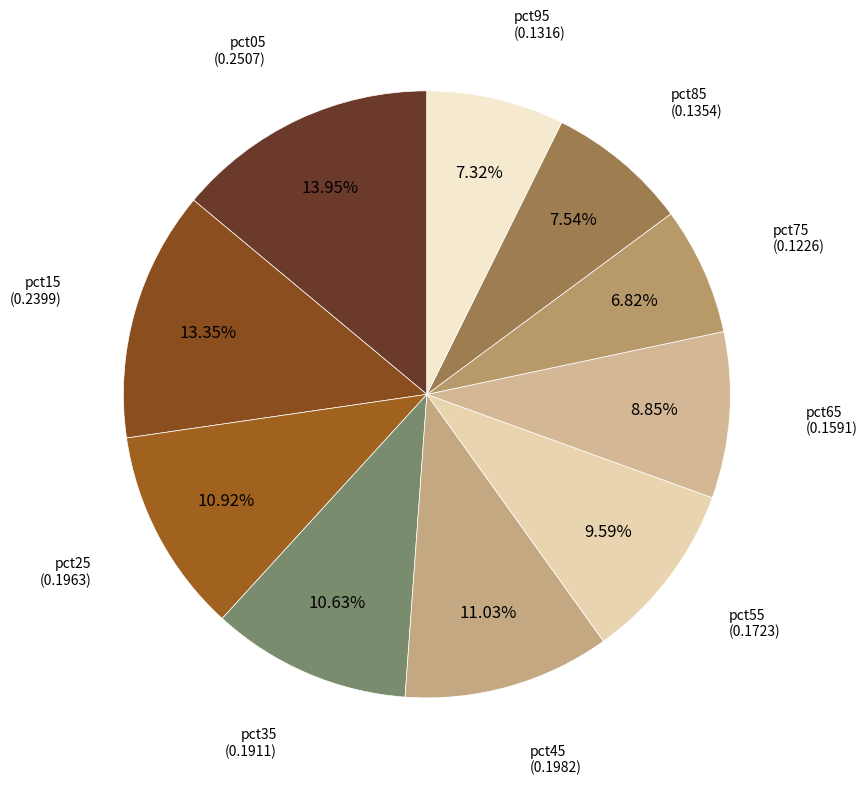

Is pct95 the majority of the pie?

No